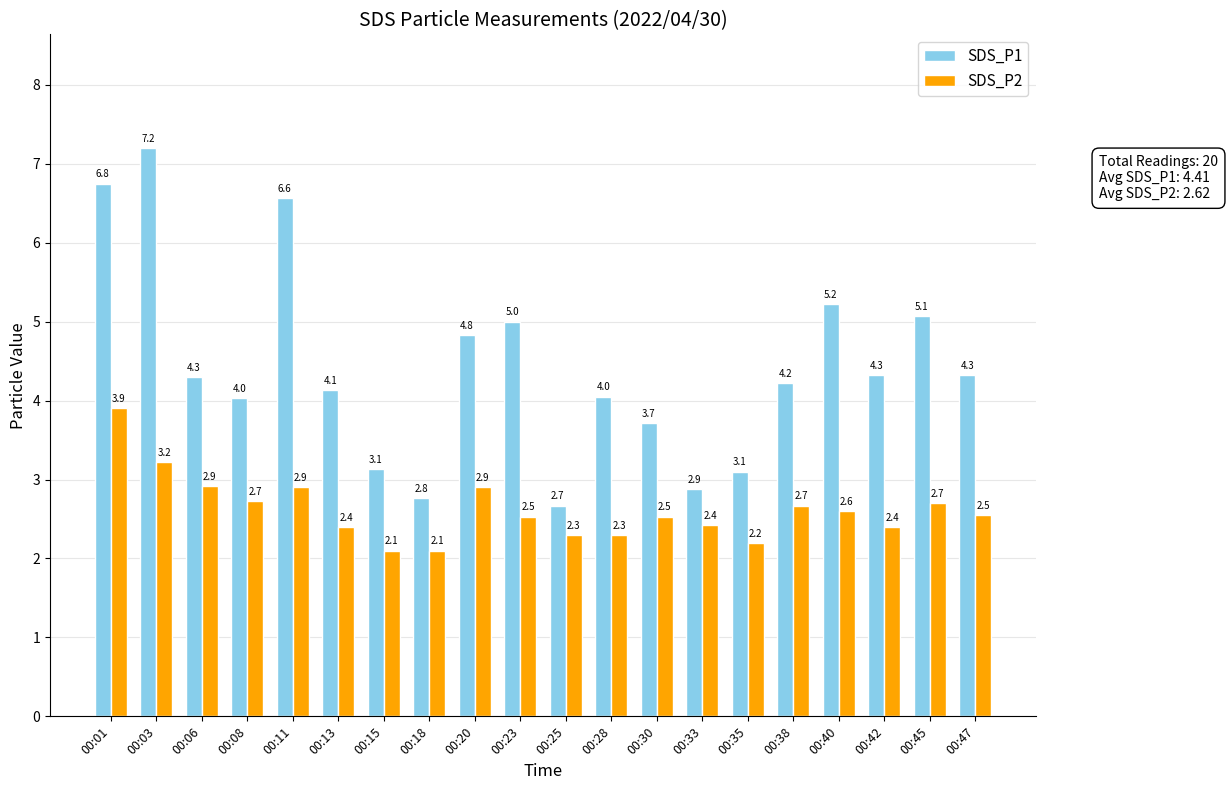

The SDS_P1 series shows 2.8 at 00:18. True or false?

True